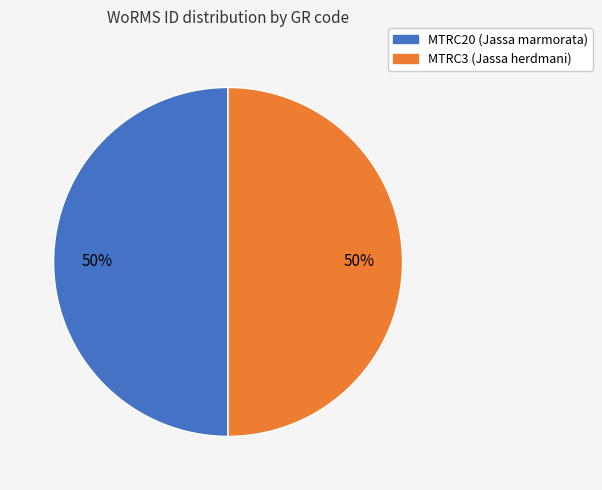

Do MTRC20 and MTRC3 together represent more than half of the pie?

Yes